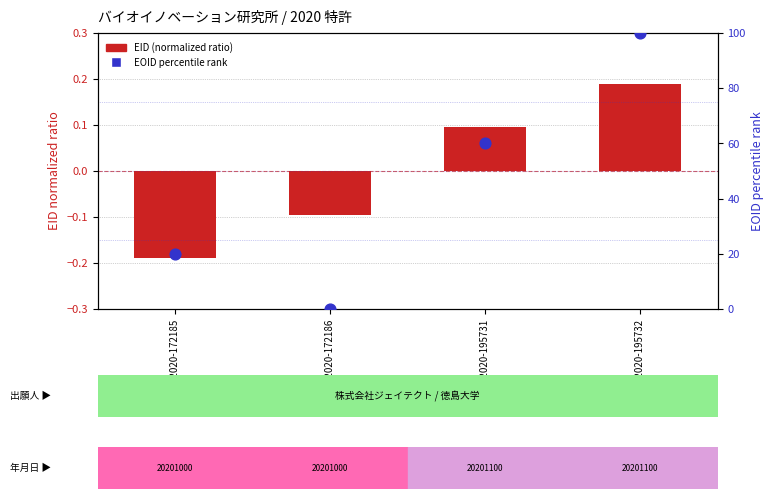

At which category is the sum across all series the highest?

特願2020-195732